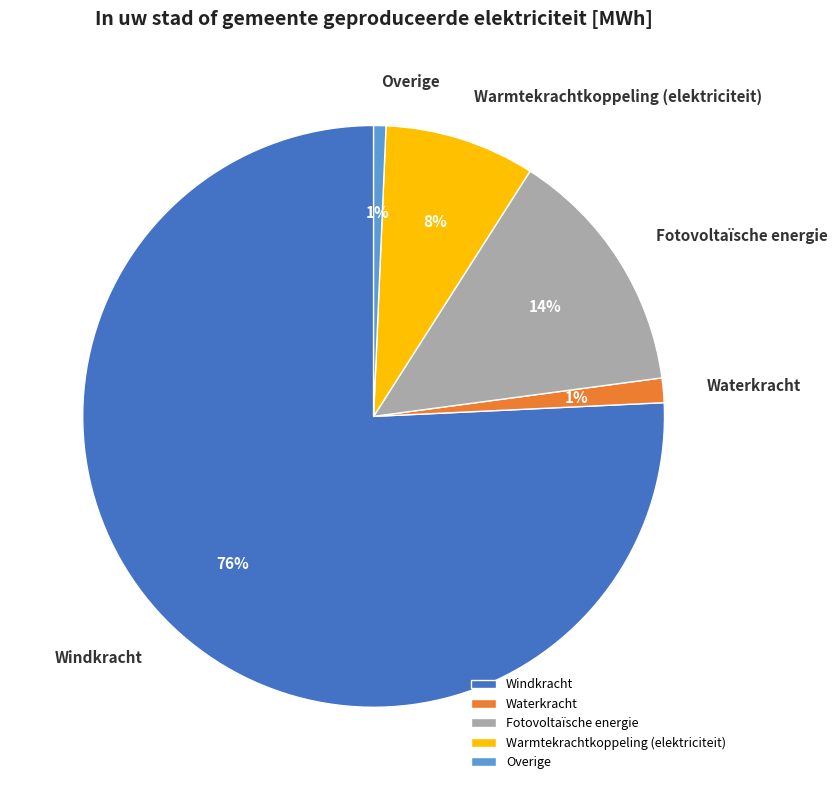

To the nearest percent, what is the average slice percentage?

20%